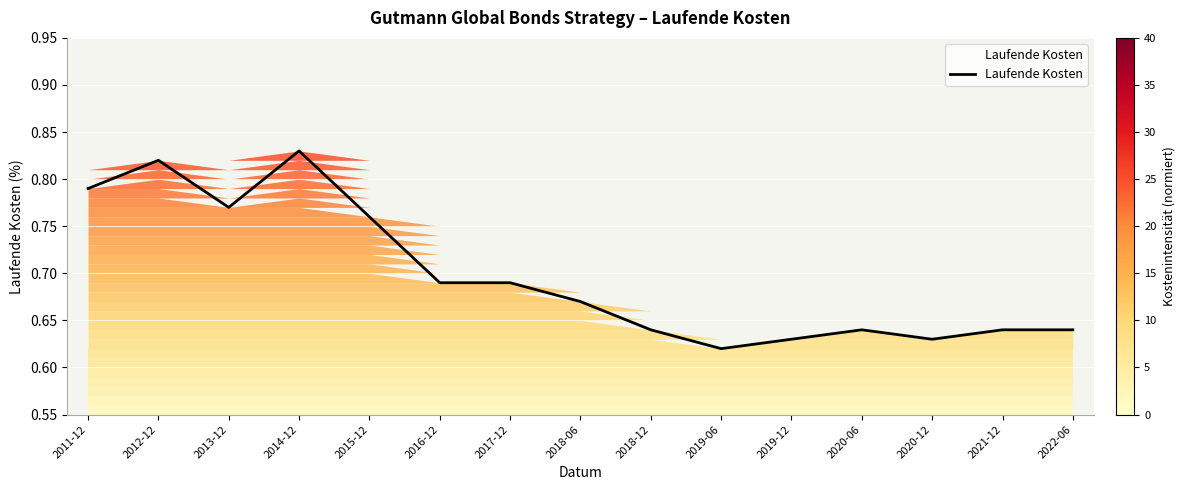

How many interior local valleys (lower than both neighbors) does the data have?

3